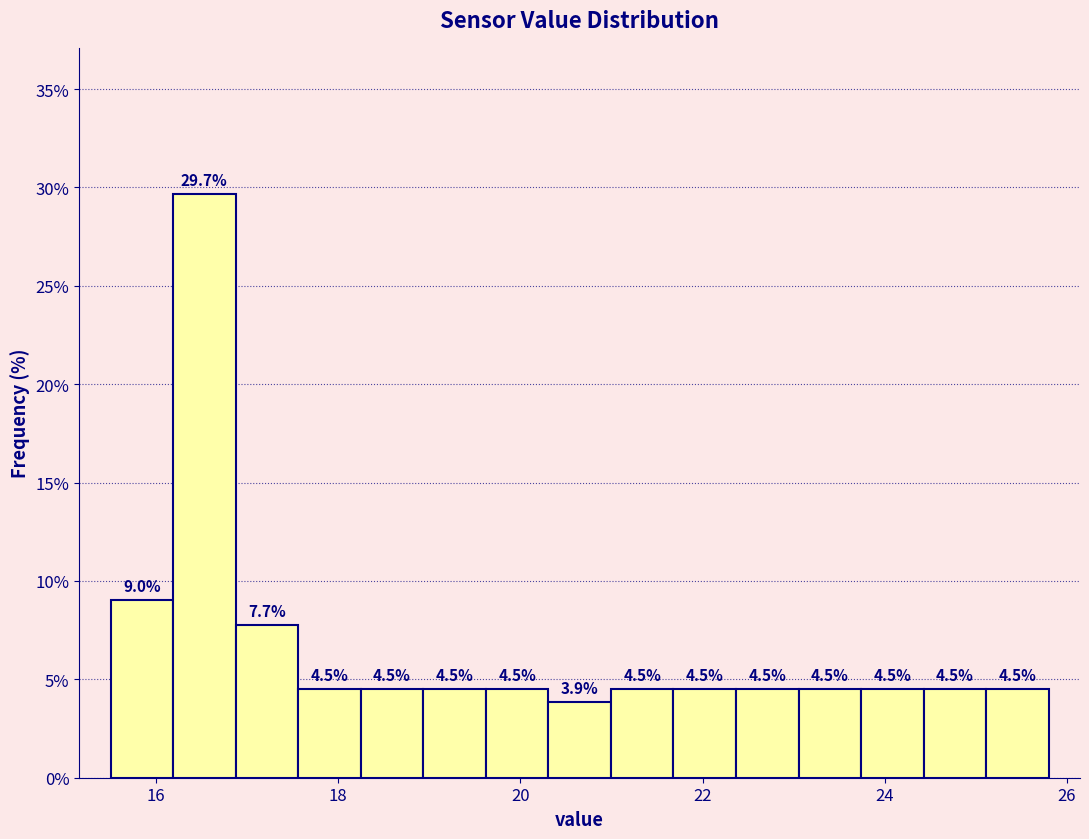

Read against the x-axis, roughly where is the centre of the tallest bar?

16.6